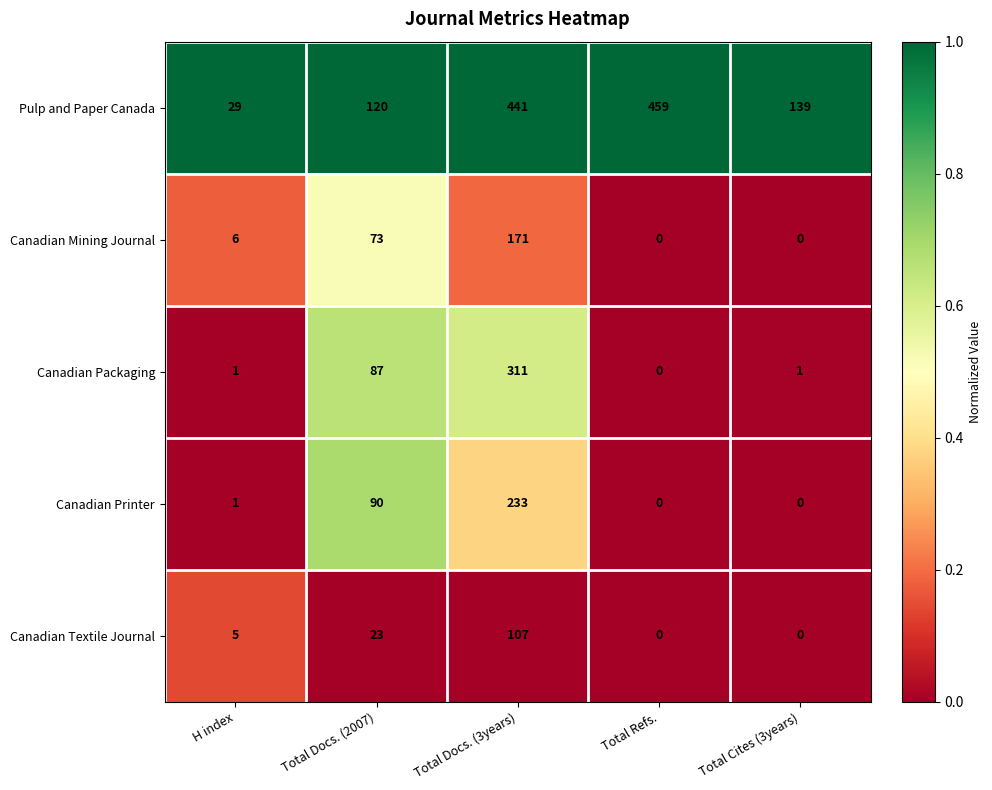

Reading right to left, extract all data points from this chart.

Pulp and Paper Canada: 139	459	441	120	29
Canadian Mining Journal: 0	0	171	73	6
Canadian Packaging: 1	0	311	87	1
Canadian Printer: 0	0	233	90	1
Canadian Textile Journal: 0	0	107	23	5